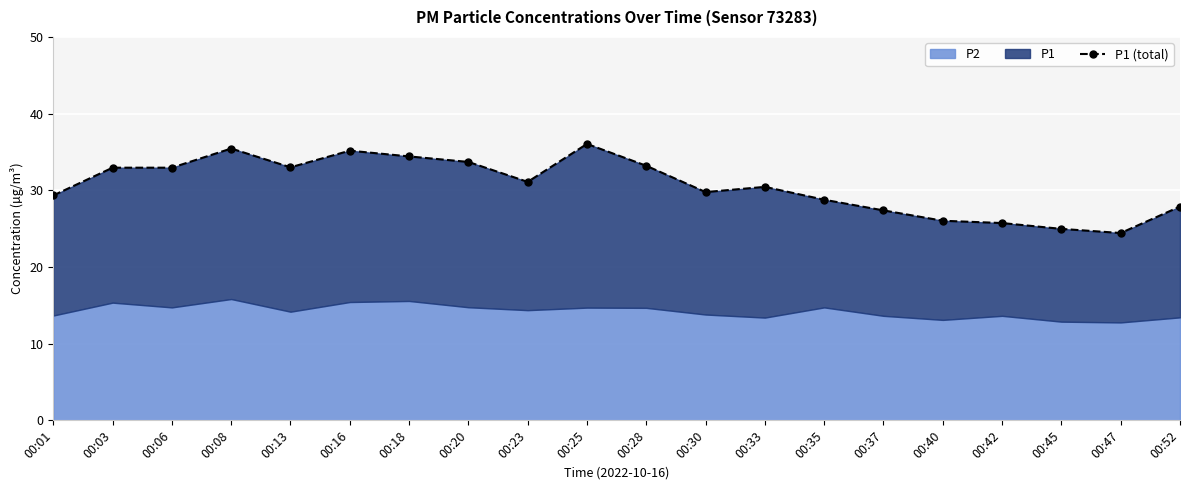

Count the number of values greater than 31.

10